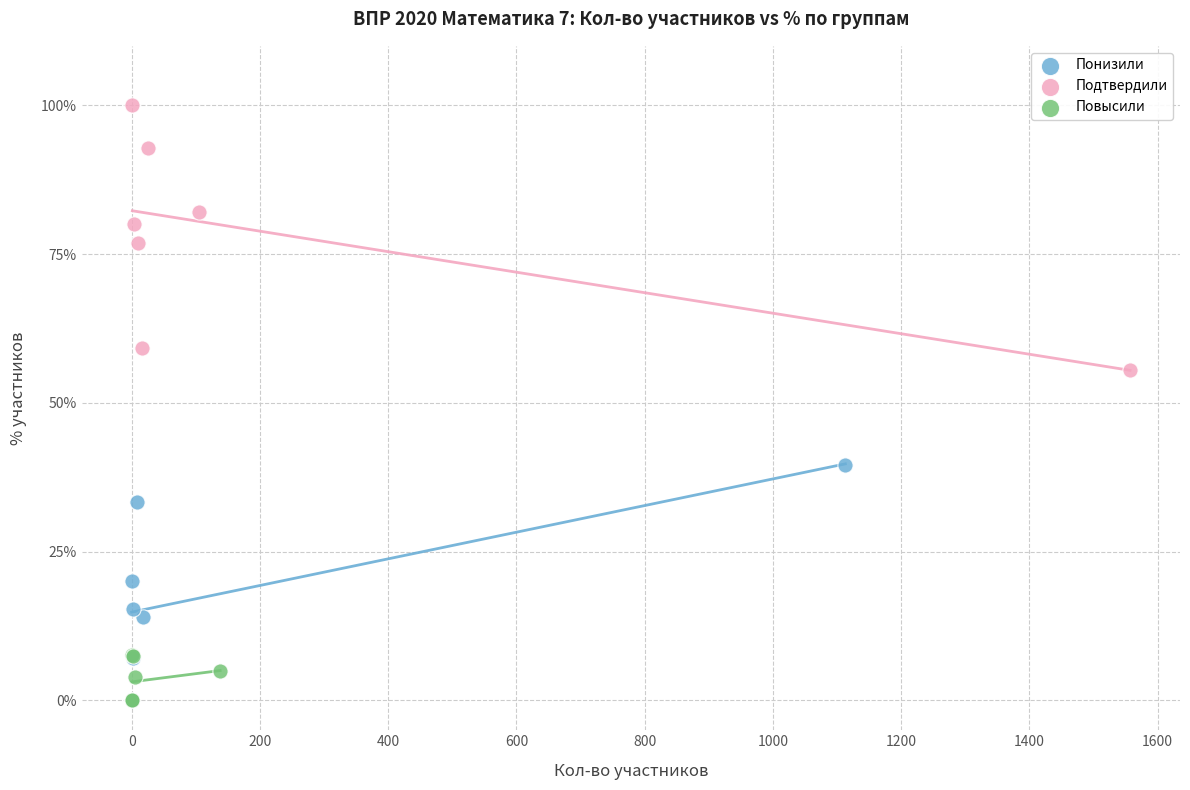

Which series contains the highest Y value?

Подтвердили